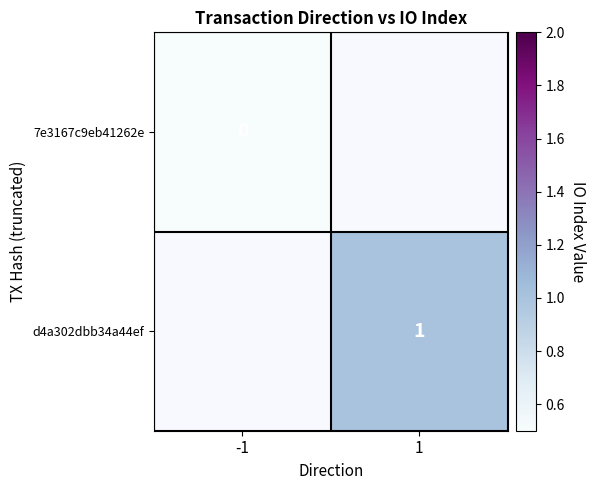

Is it true that d4a302dbb34a44ef equals 1 at 1?

True